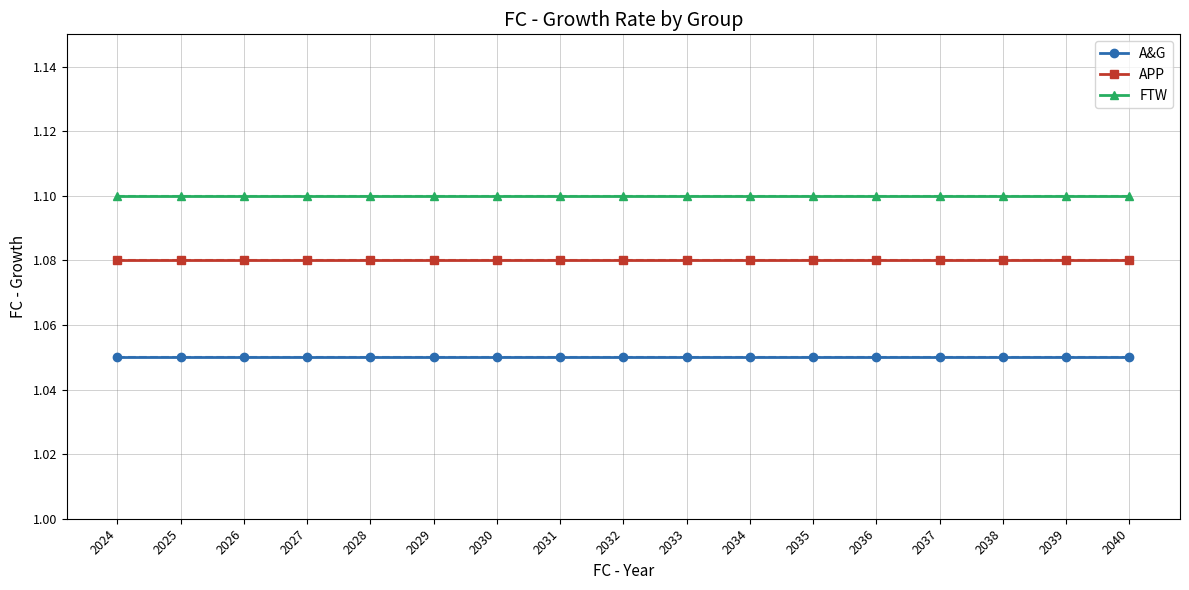

What is the lowest value of the A&G series?

1.1